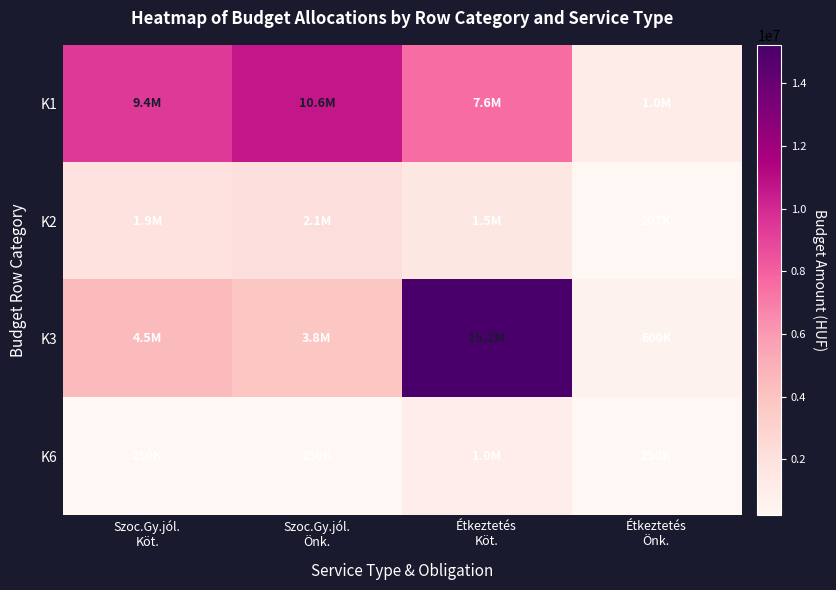

Reading right to left, transcribe all the data shown in this chart.

K1: Étkeztetés
Önk.=1036372	Étkeztetés
Köt.=7573722	Szoc.Gy.jól.
Önk.=10604244	Szoc.Gy.jól.
Köt.=9377091
K2: Étkeztetés
Önk.=207274	Étkeztetés
Köt.=1514744	Szoc.Gy.jól.
Önk.=2120848	Szoc.Gy.jól.
Köt.=1875418
K3: Étkeztetés
Önk.=600000	Étkeztetés
Köt.=15229569	Szoc.Gy.jól.
Önk.=3810785	Szoc.Gy.jól.
Köt.=4463444
K6: Étkeztetés
Önk.=250000	Étkeztetés
Köt.=1000000	Szoc.Gy.jól.
Önk.=250000	Szoc.Gy.jól.
Köt.=250000